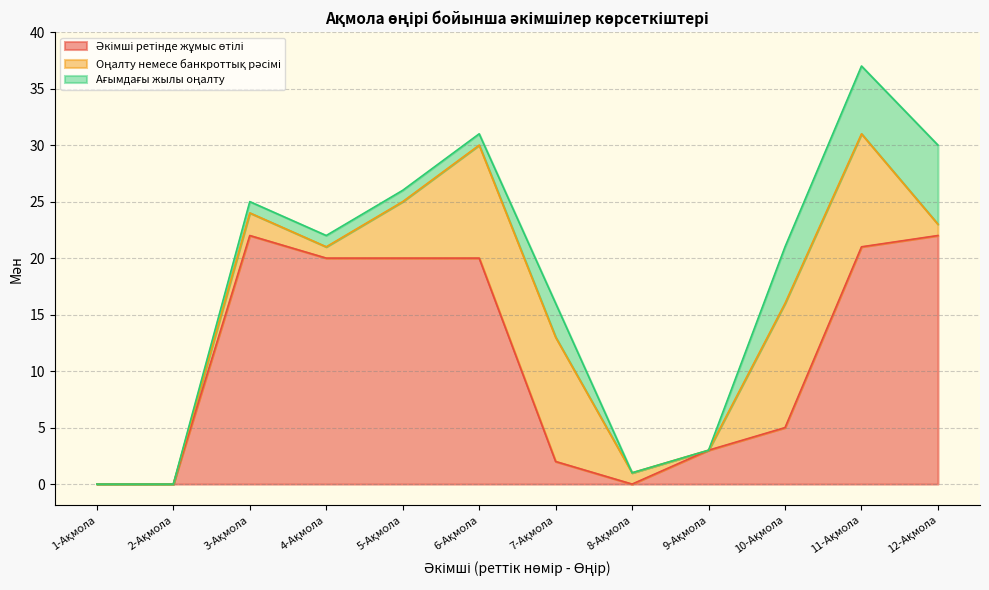

What is the value of the Әкімші ретінде жұмыс өтілі point at the 6th from the left?

20